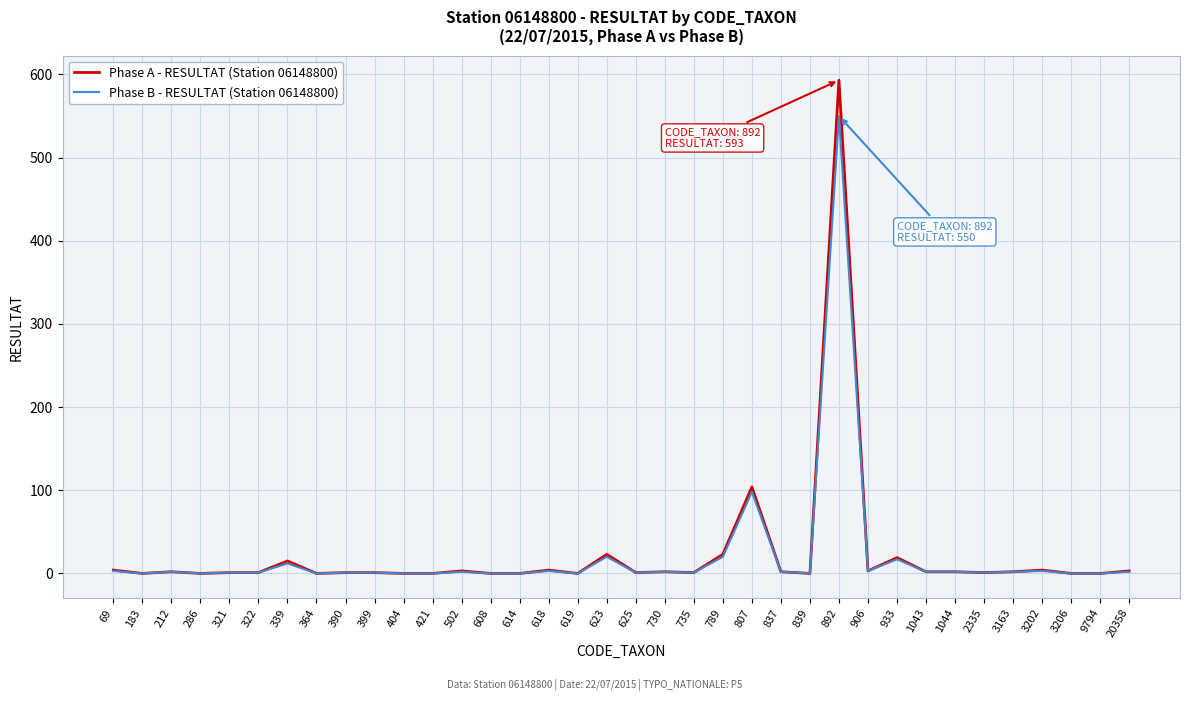

At which category is the sum across all series the highest?

892